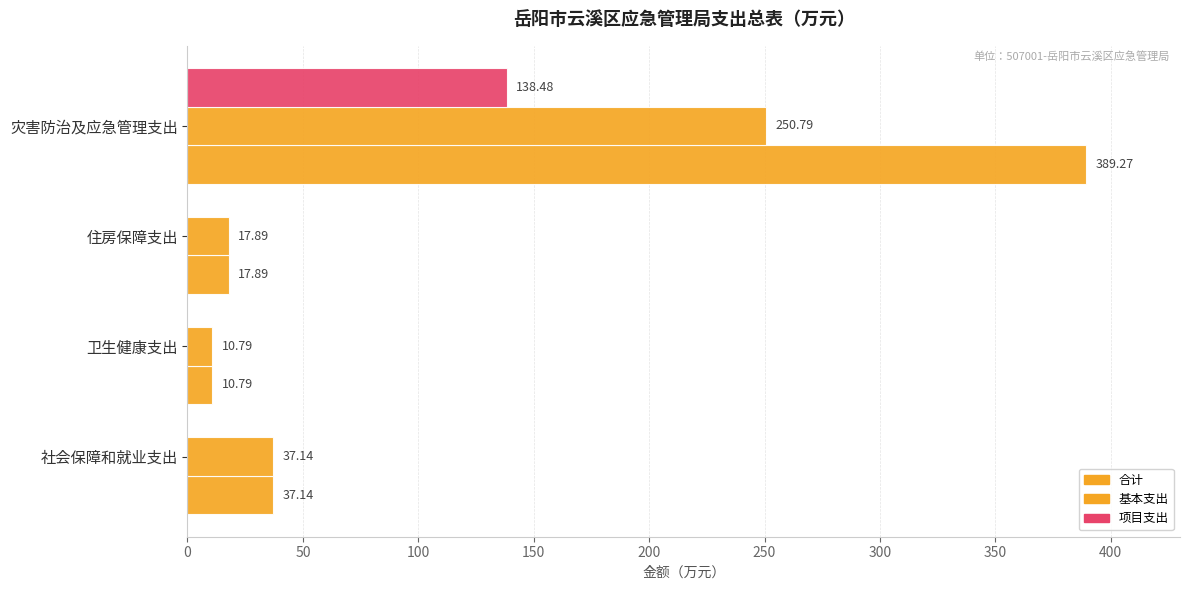

Count the number of categories in the chart.

4